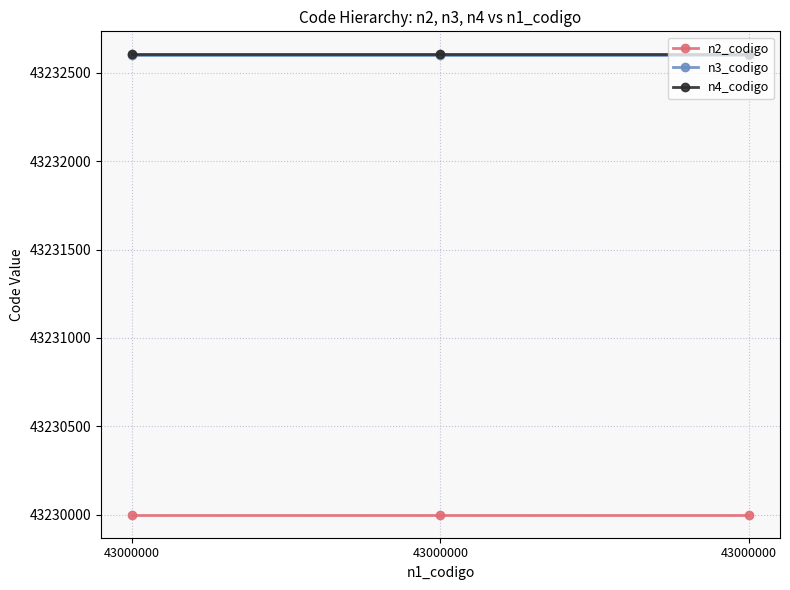

What is the minimum value for n2_codigo?

43230000